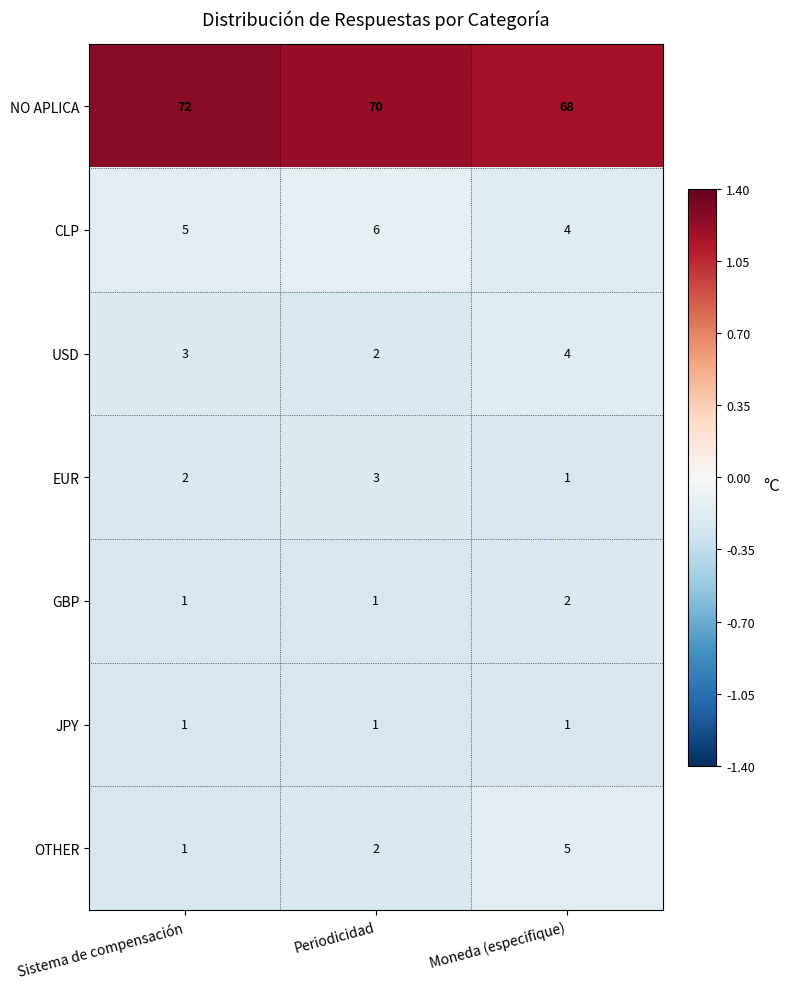

Rank the series by their maximum value, from highest to lowest.

NO APLICA, CLP, OTHER, USD, EUR, GBP, JPY